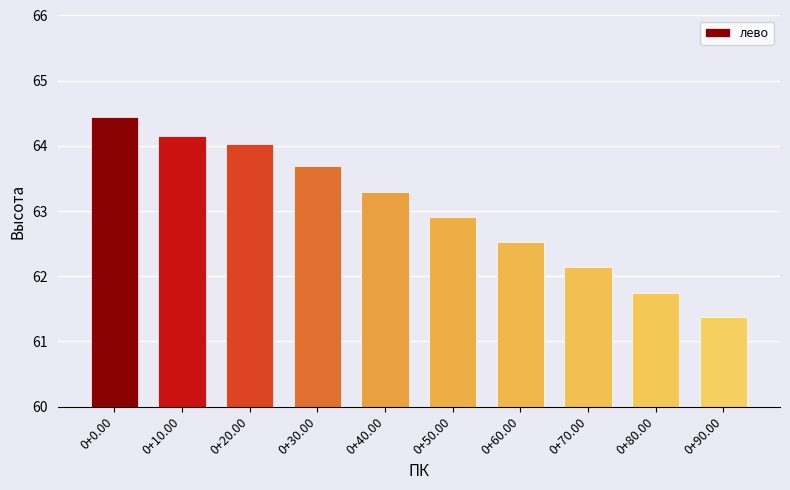

How many bars are there in total?

10